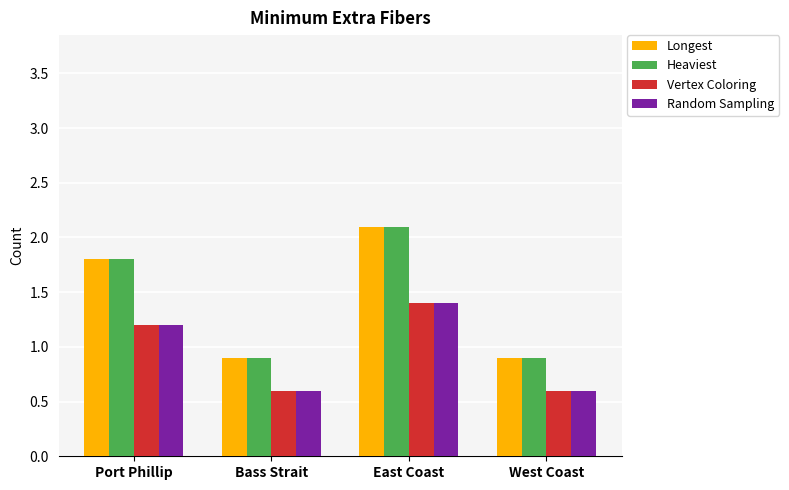

Reading left to right, extract all data points from this chart.

Longest: Port Phillip=1.8	Bass Strait=0.9	East Coast=2.1	West Coast=0.9
Heaviest: Port Phillip=1.8	Bass Strait=0.9	East Coast=2.1	West Coast=0.9
Vertex Coloring: Port Phillip=1.2	Bass Strait=0.6	East Coast=1.4	West Coast=0.6
Random Sampling: Port Phillip=1.2	Bass Strait=0.6	East Coast=1.4	West Coast=0.6